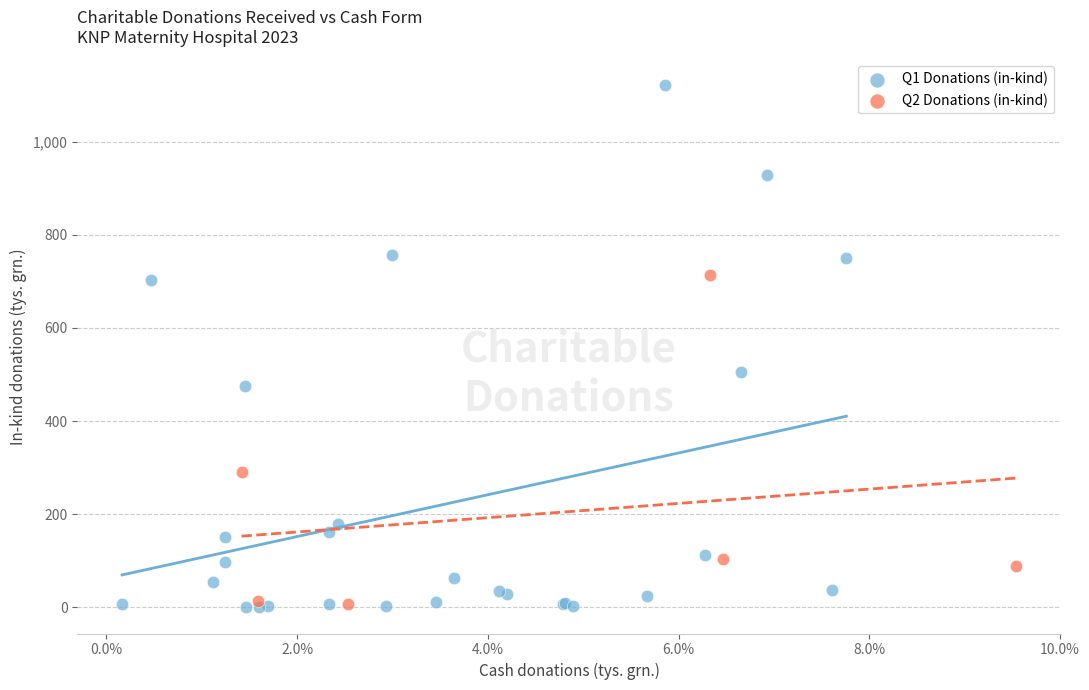

Which series contains the highest Y value?

Q1 Donations (in-kind)